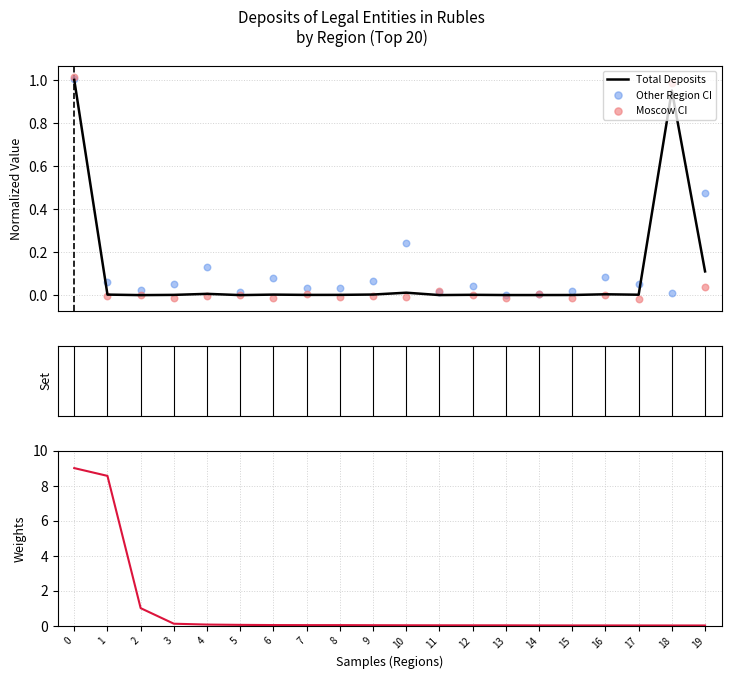

What is the total value across all series at 12?

0.1